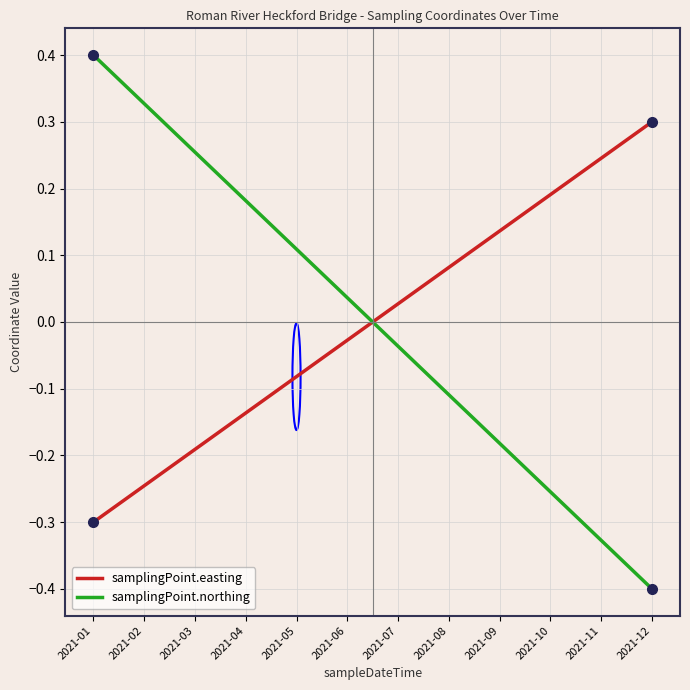

Rank the series at 2021-03 from highest to lowest value.

samplingPoint.northing, samplingPoint.easting